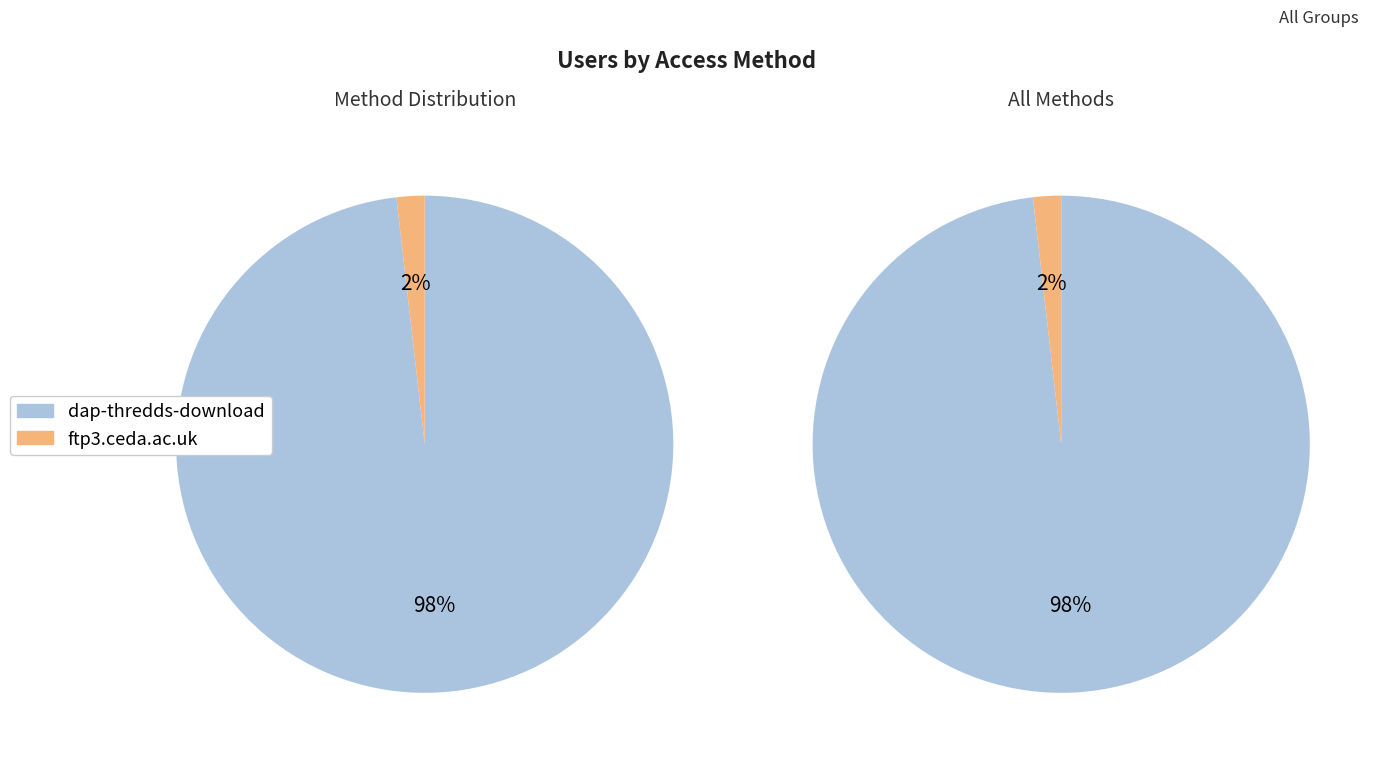

The dap-thredds-download slice represents 98% of the pie. True or false?

True